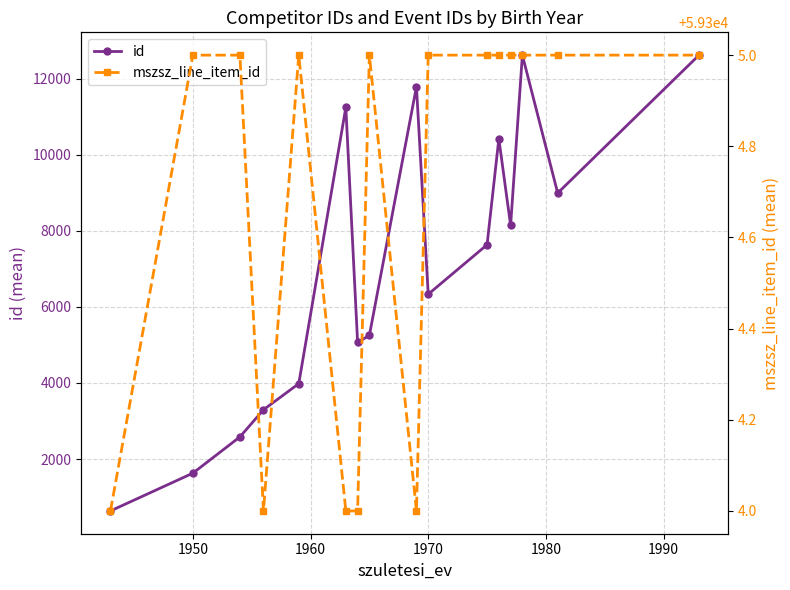

How many distinct data groups are displayed?

2